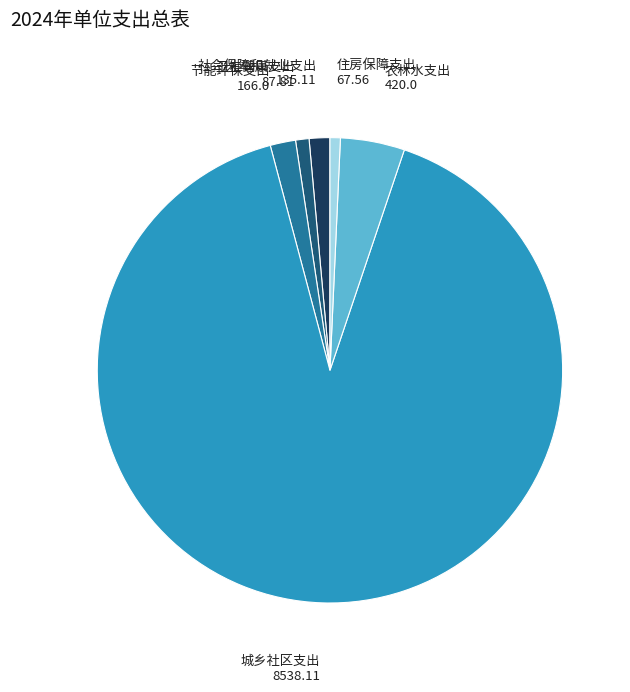

Is there a majority slice in this chart?

Yes